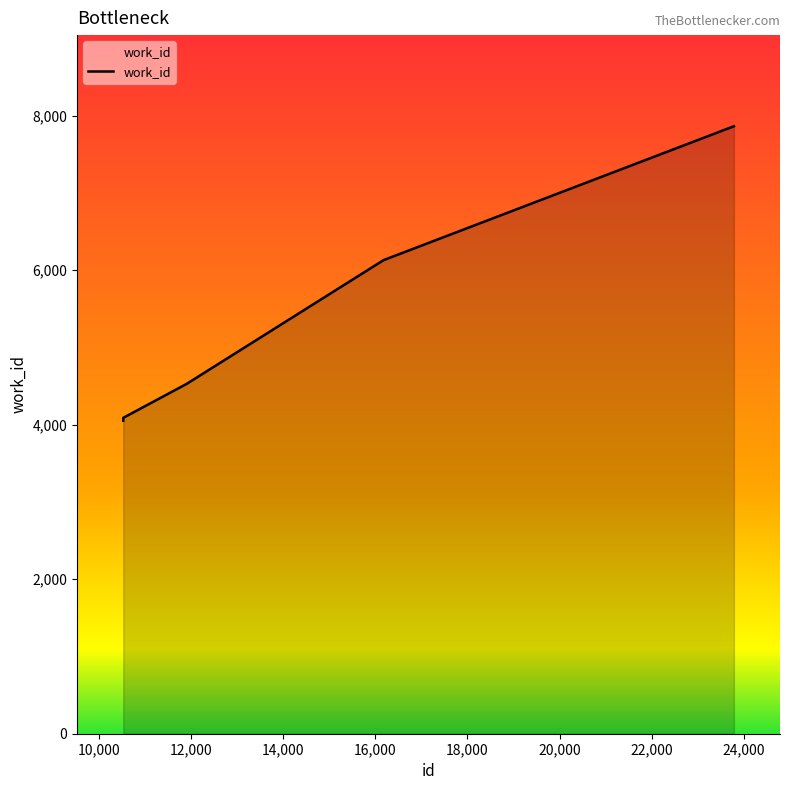

What is the greatest value displayed?

7864